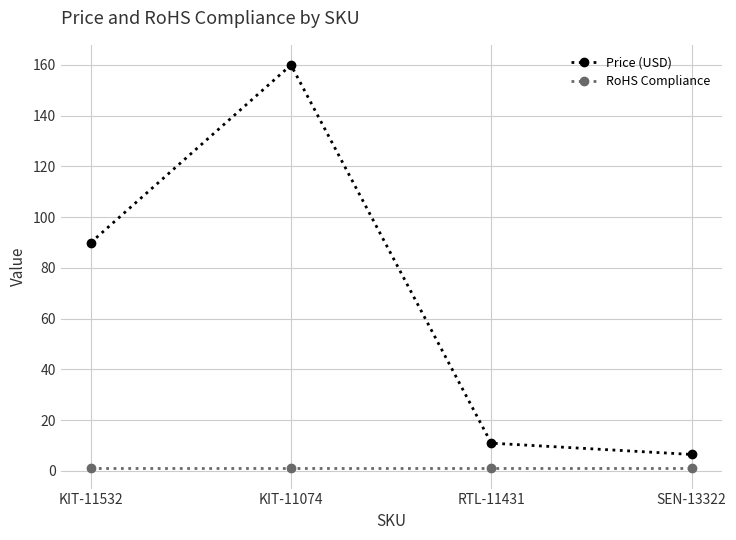

Which series has the largest range (max minus min)?

Price (USD)